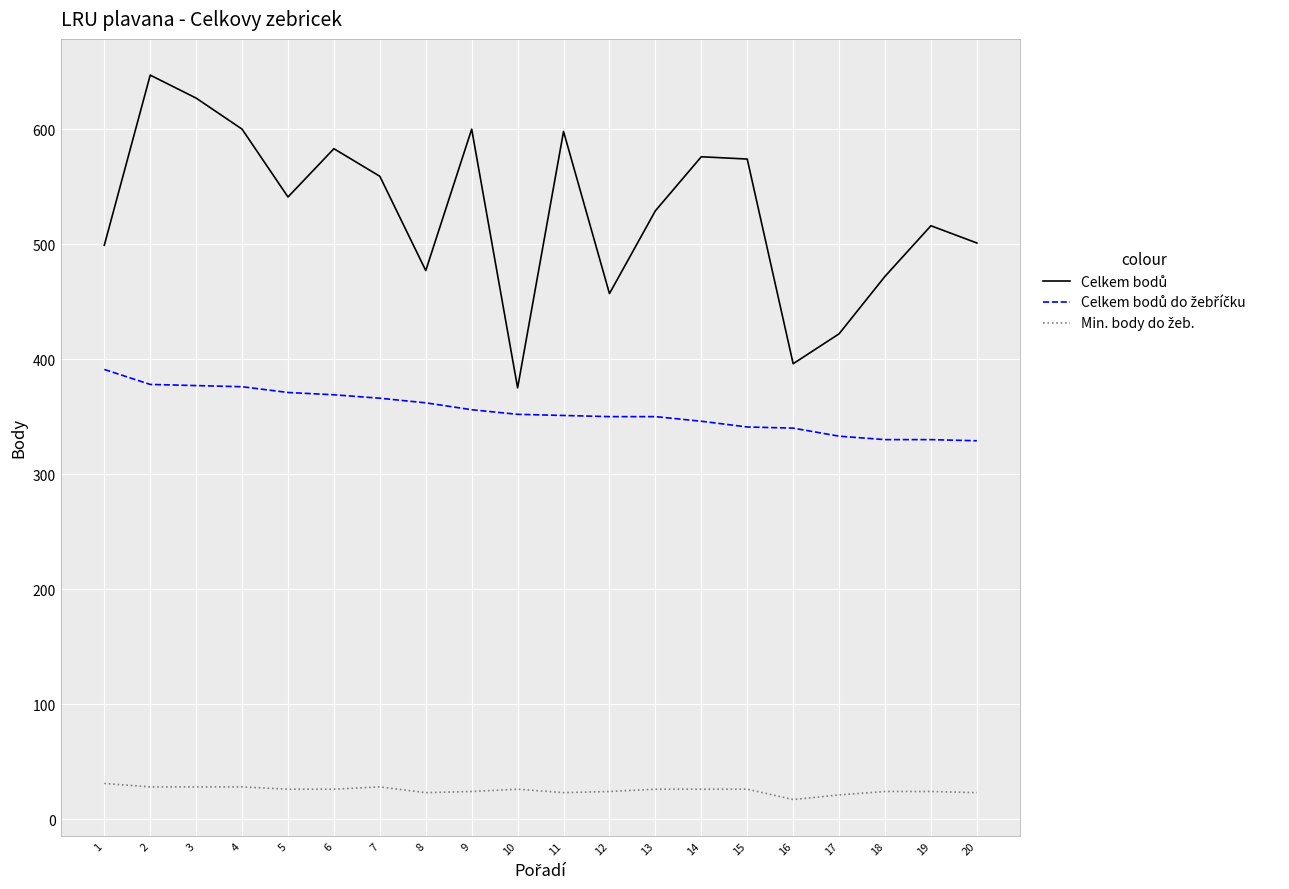

What is the maximum value shown in the chart?

647